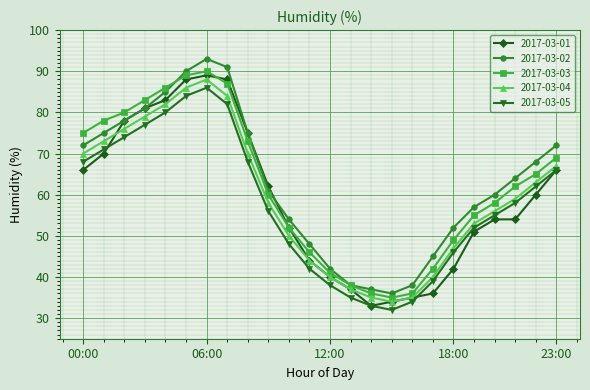

What is the maximum value shown in the chart?

93